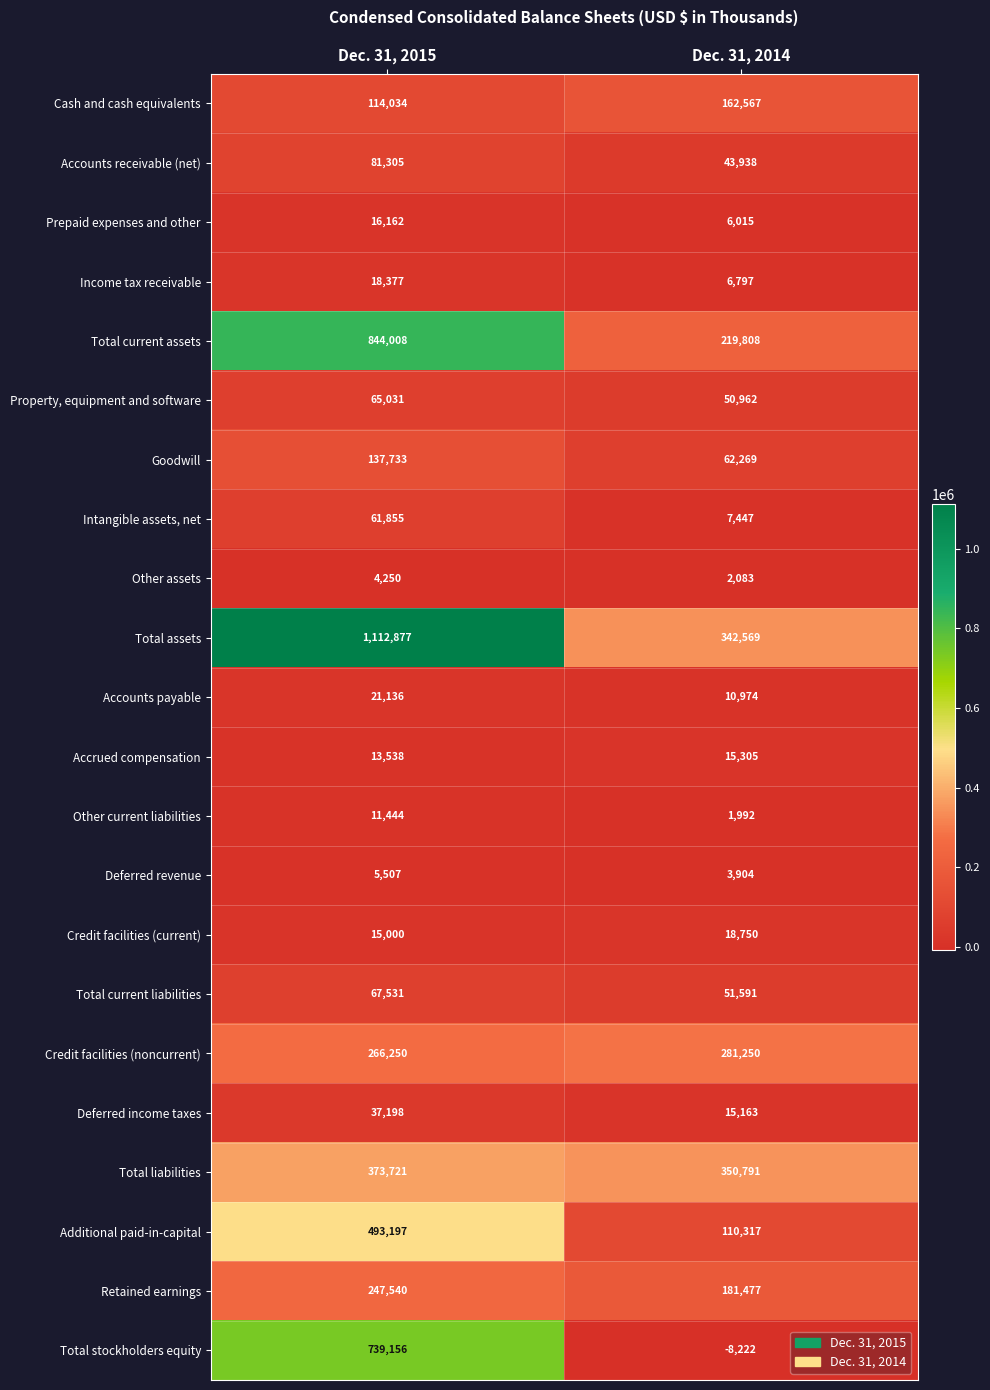

What is the difference between the maximum and minimum values in the Accrued compensation series?

1767